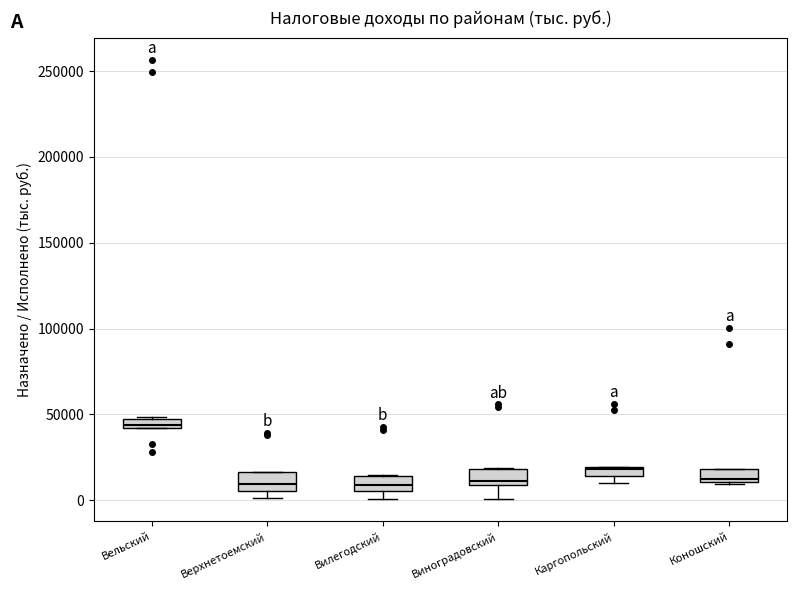

Where is the lower edge of the box for Вельский on the y-axis? The values are not printed on the chart, so give them approximately, as read against the axis.

40000